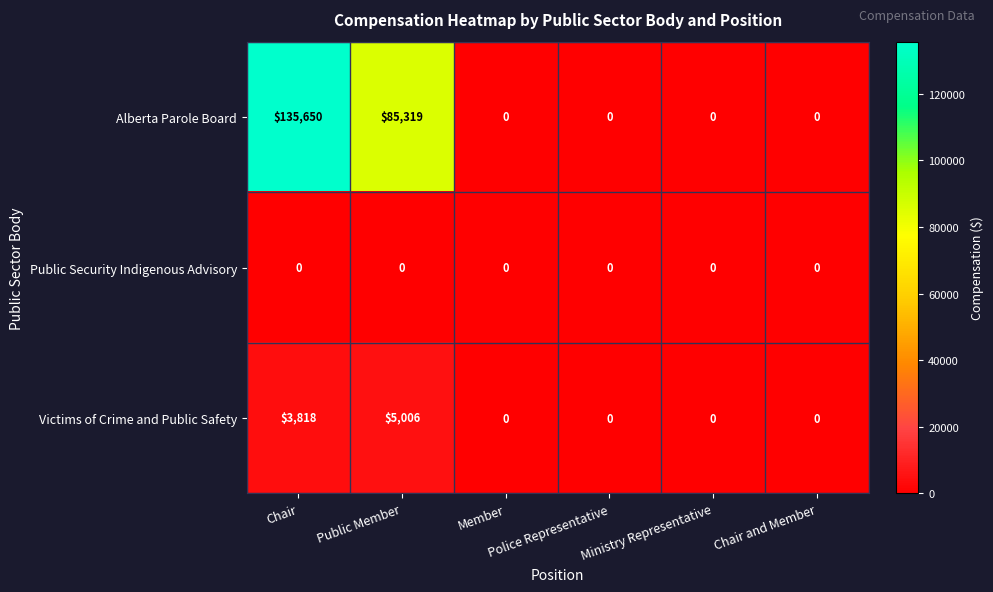

Which series has the largest total across all categories?

Alberta Parole Board